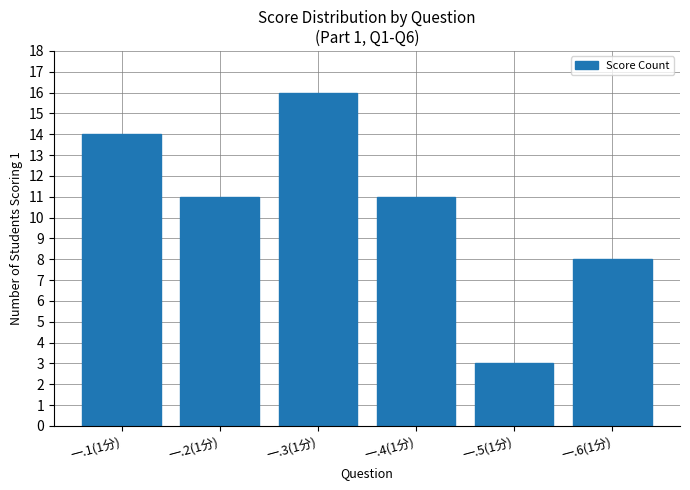

True or false: the data shows 3 at 一.6(1分).

False